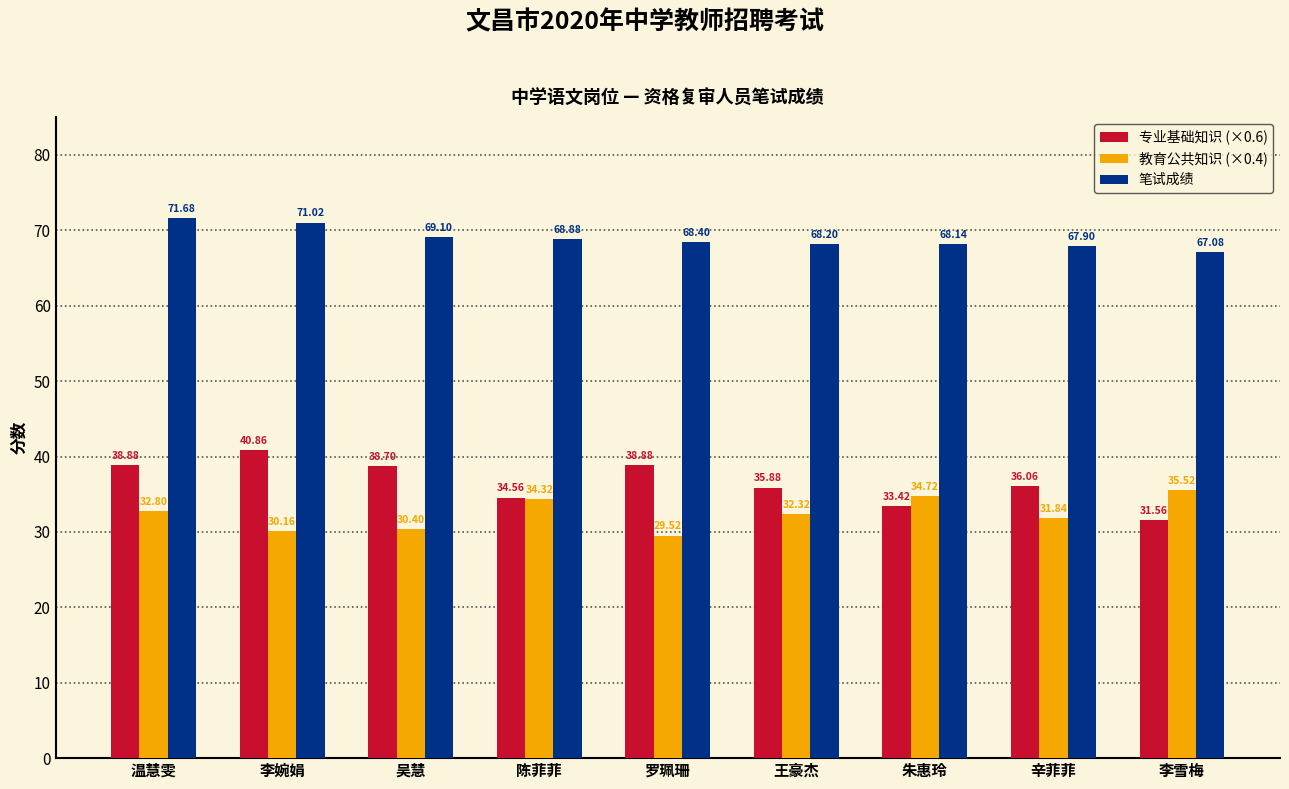

At which label does 专业基础知识 (×0.6) reach its minimum?

李雪梅